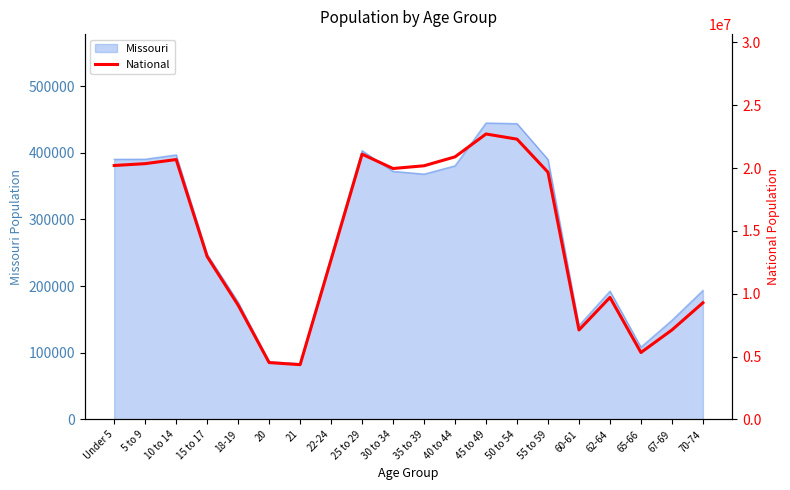

How many interior local peaks (higher than both neighbors) does the data have?

4